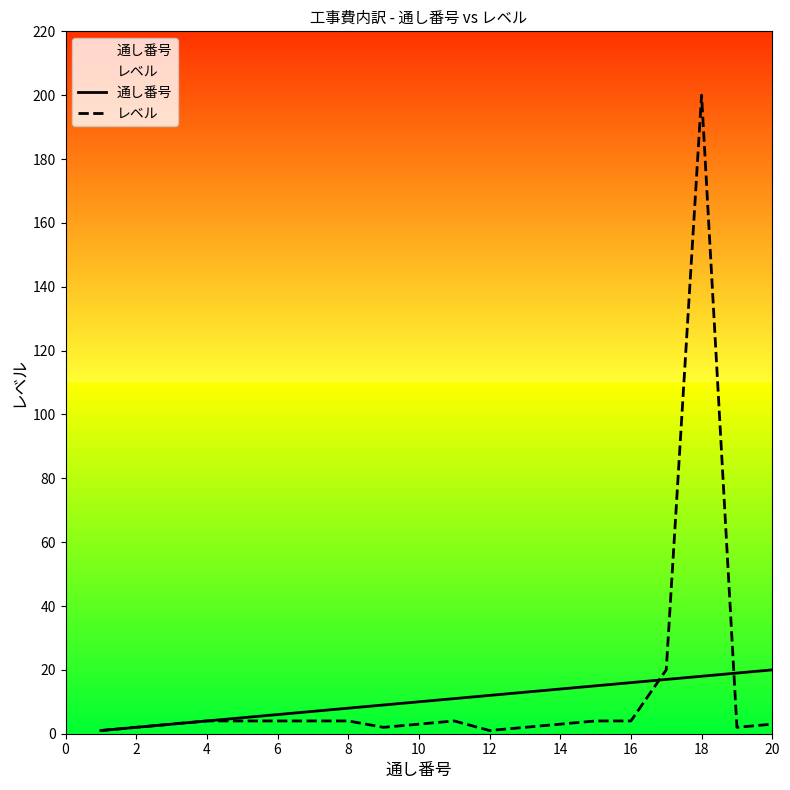

Does the chart have visible grid lines?

No